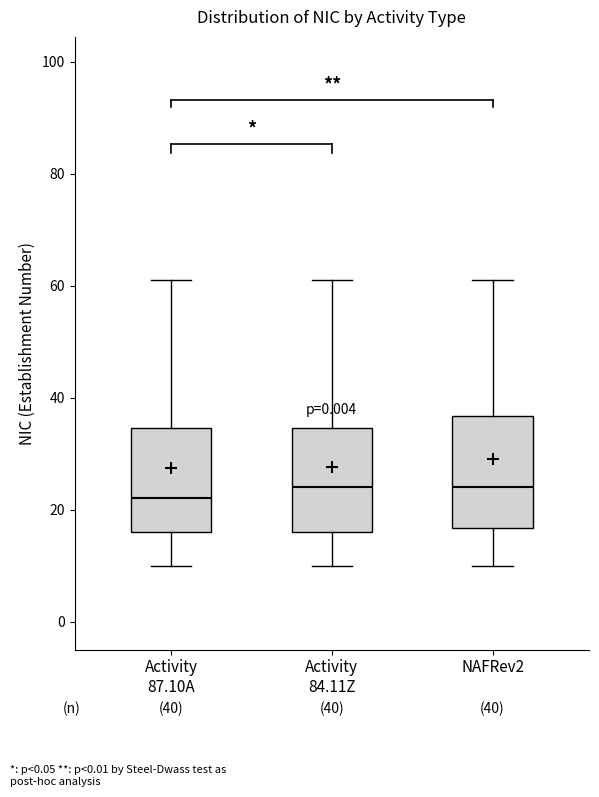

Which box has the lowest median line?

Activity 87.10A